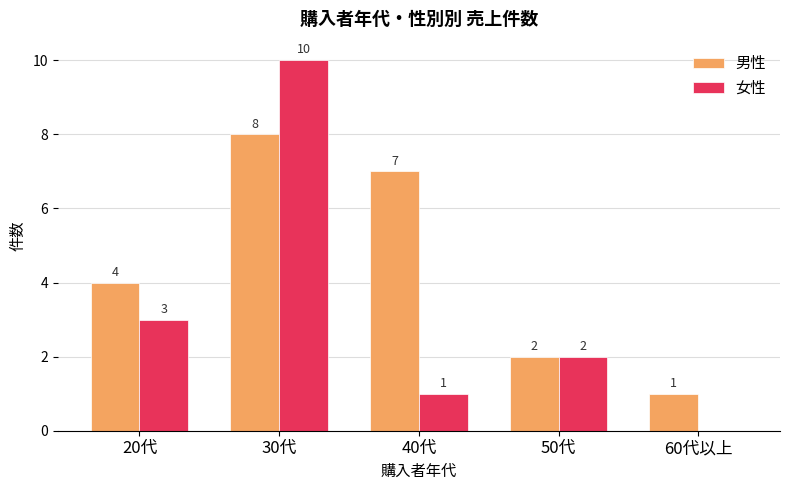

The 女性 series shows 3 at 20代. True or false?

True